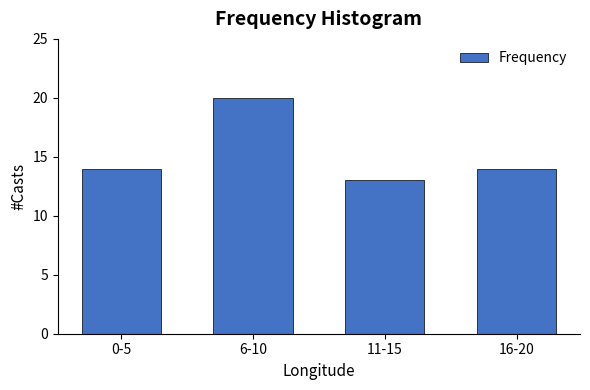

Reading left to right, transcribe all the data shown in this chart.

0-5=14	6-10=20	11-15=13	16-20=14